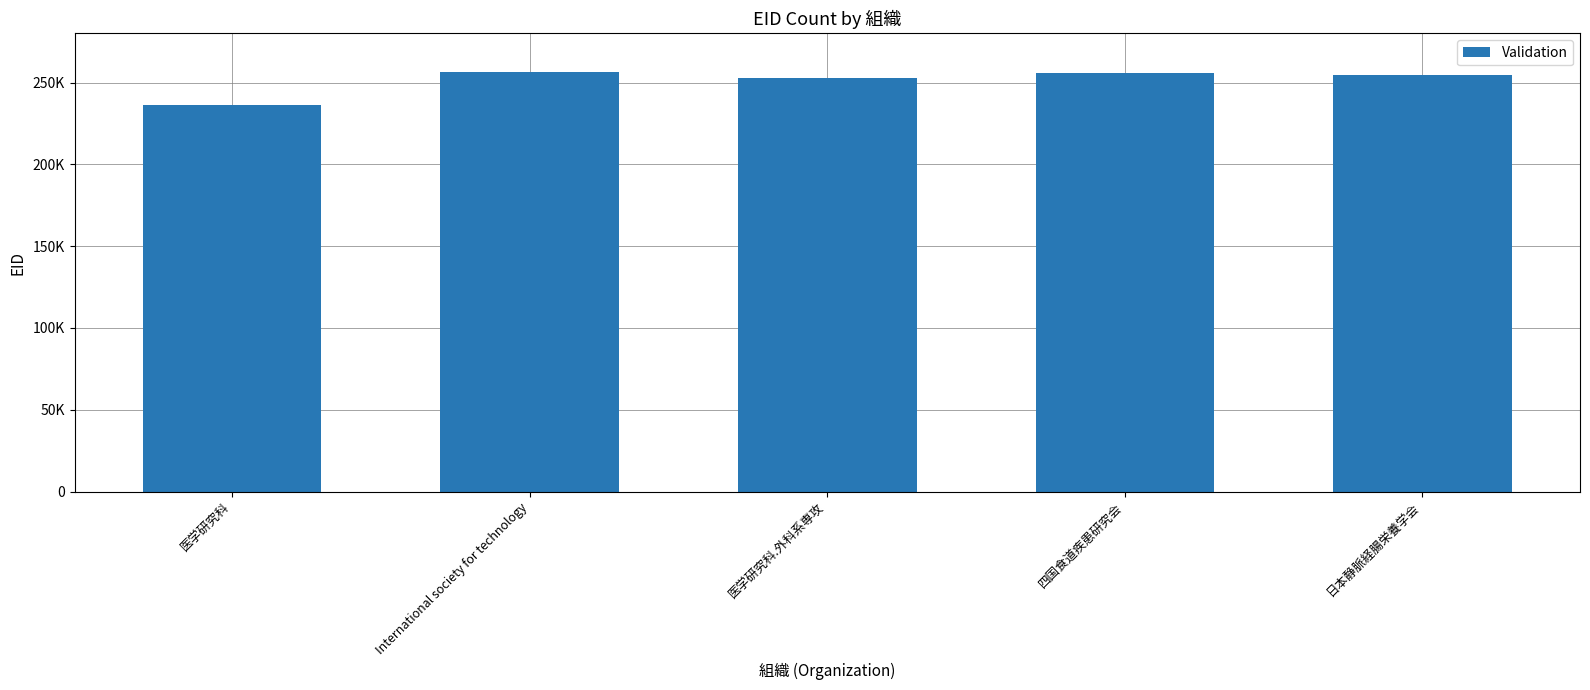

Which category has the lowest value across all series?

医学研究科